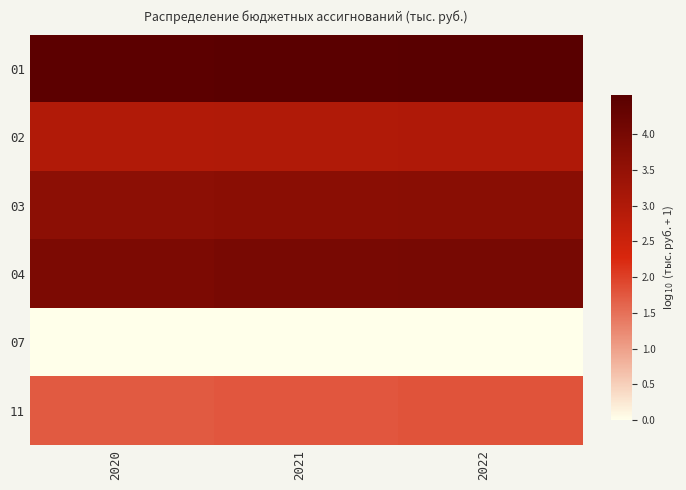

Reading right to left, extract all data points from this chart.

01: 2022=4.6	2021=4.5	2020=4.5
02: 2022=3.0	2021=3.0	2020=3.0
03: 2022=3.7	2021=3.7	2020=3.6
04: 2022=4.0	2021=4.0	2020=3.9
07: 2022=0.0	2021=0.0	2020=0.0
11: 2022=1.8	2021=1.8	2020=1.7